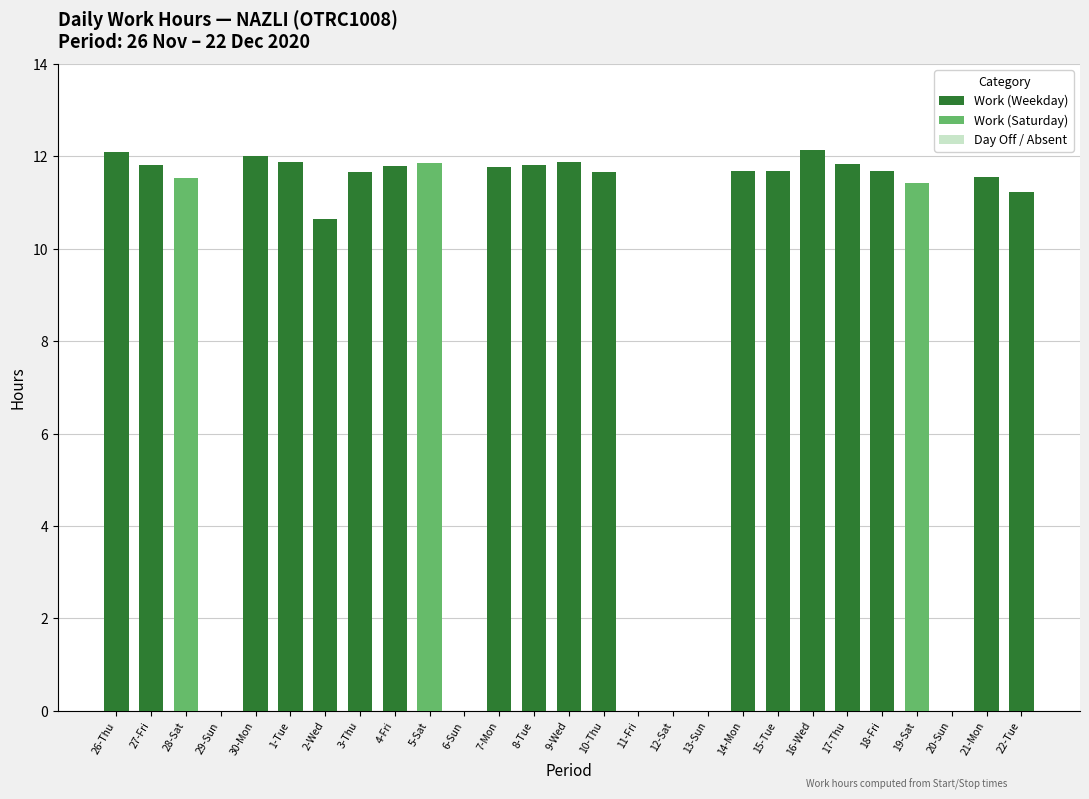

What is the difference between the maximum and minimum values?

12.1